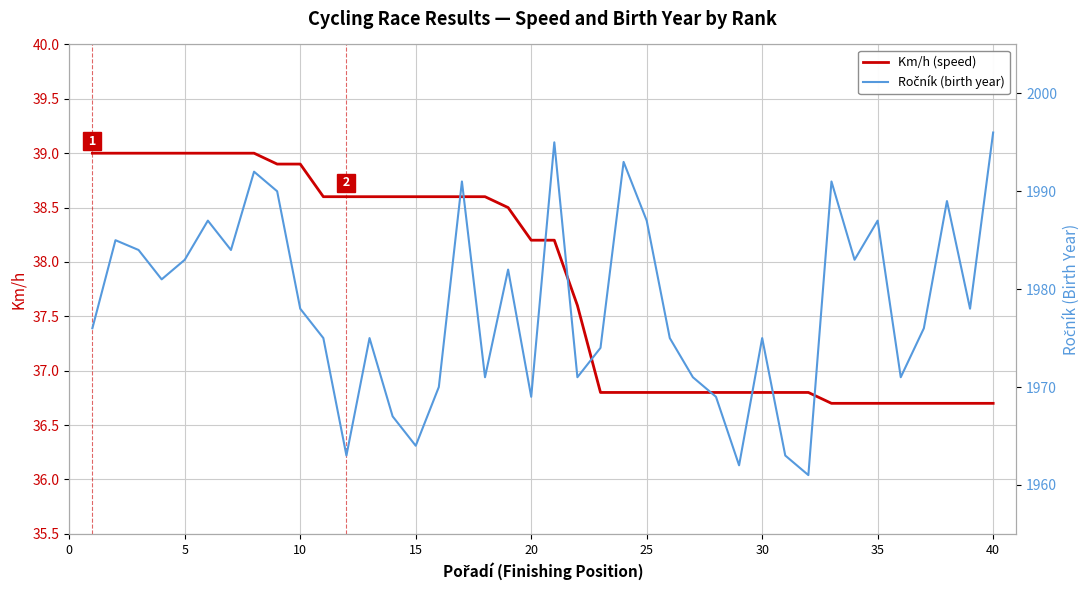

What is the minimum value for Ročník (birth year)?

1961.0